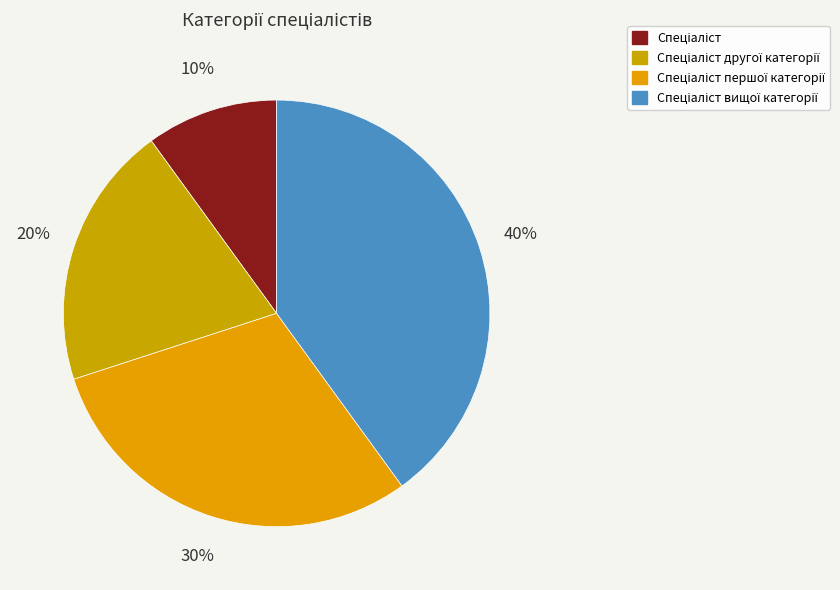

How many segments does this pie chart have?

4